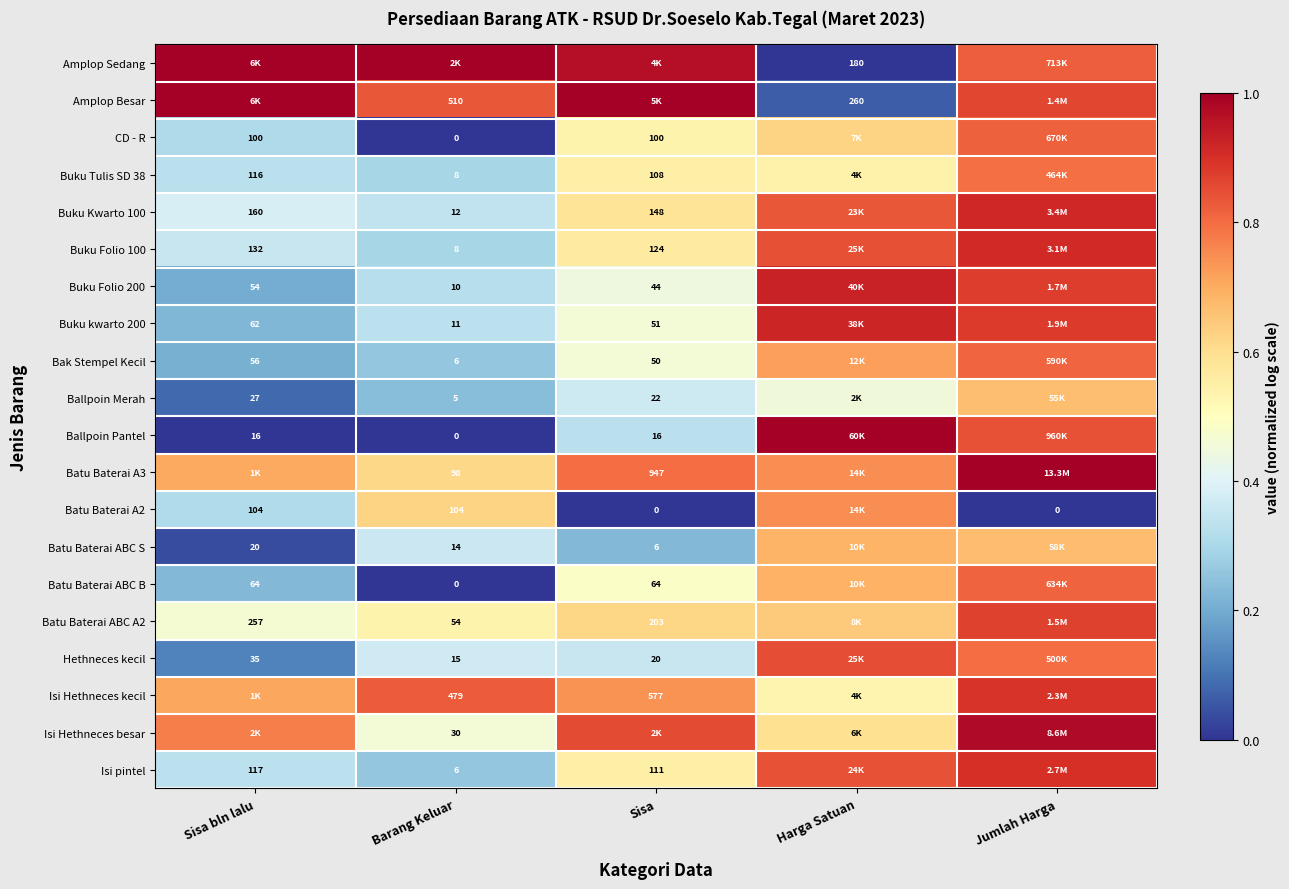

At which category is the sum across all series the highest?

Jumlah Harga